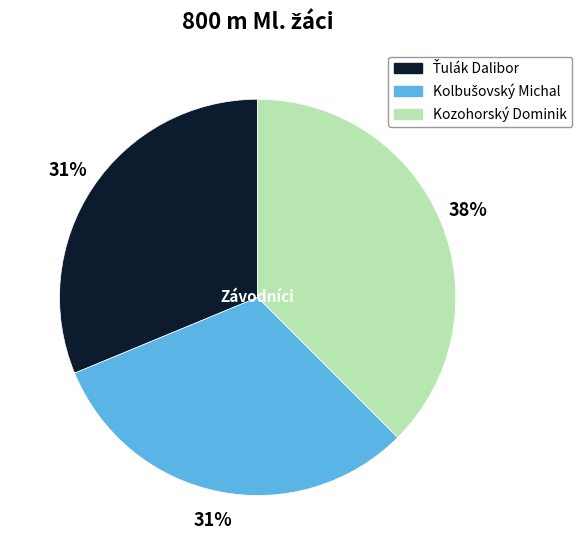

Does any single category account for the majority?

No